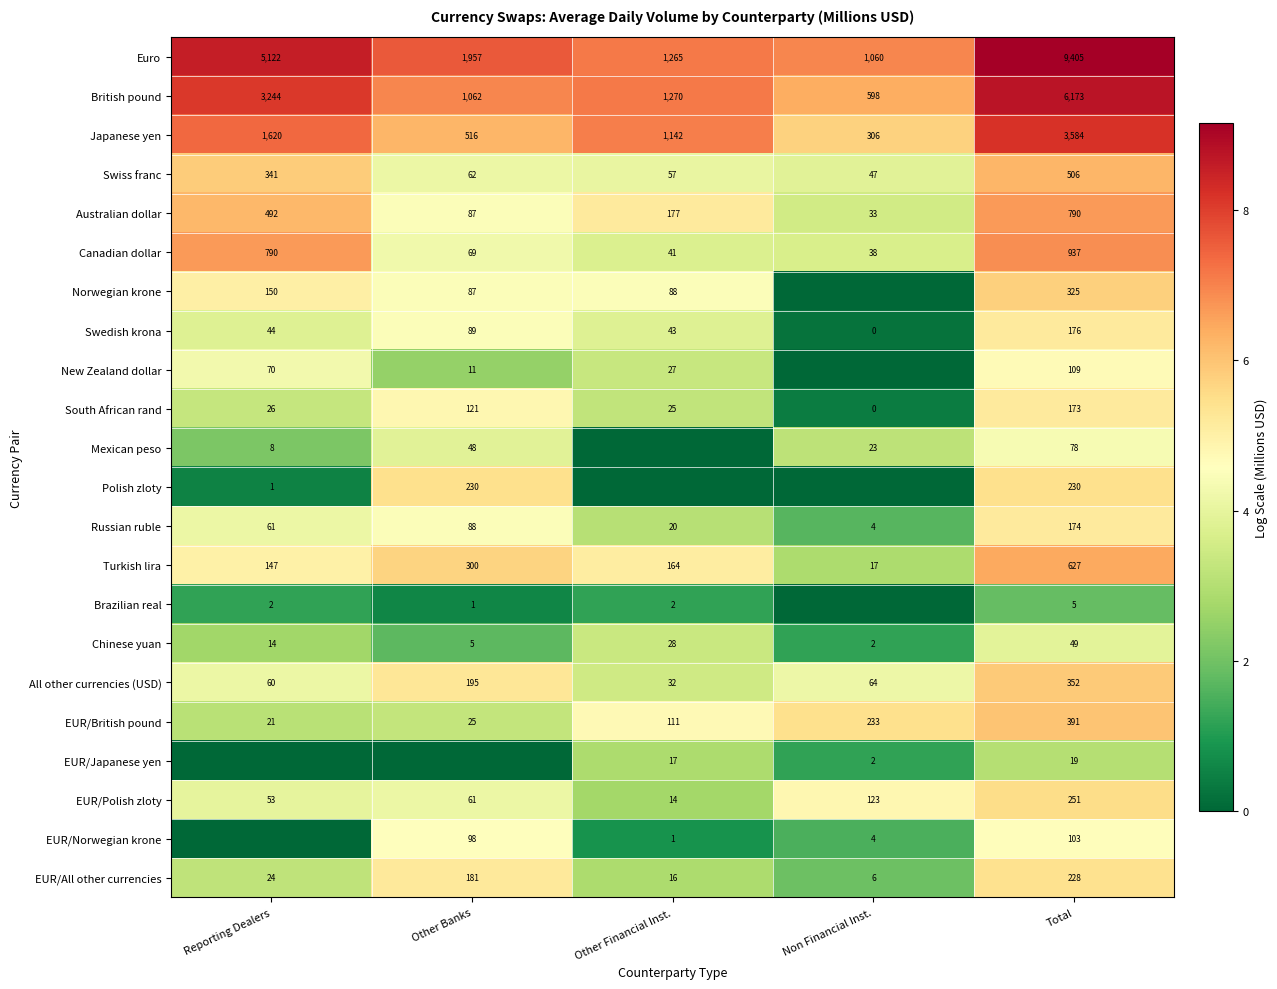

At which label is Russian ruble closest to 89?

Other Banks